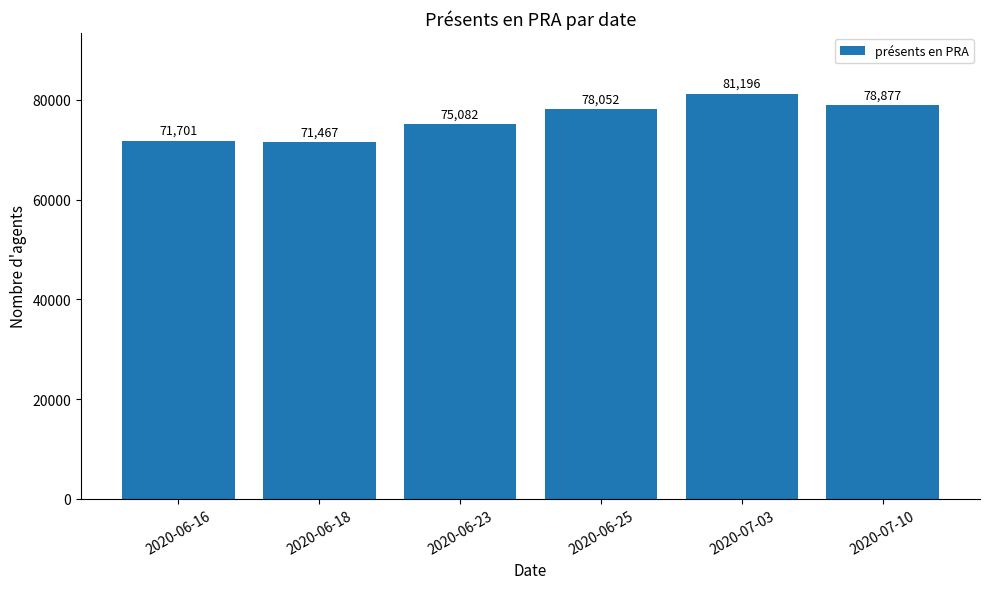

What is the change in value from 2020-06-16 to 2020-07-03?

+9495